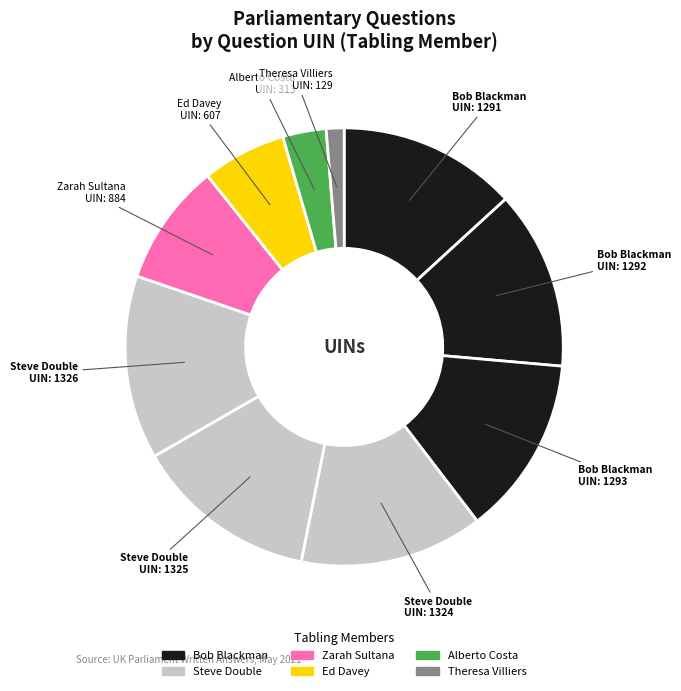

How many slices are in this pie chart?

10